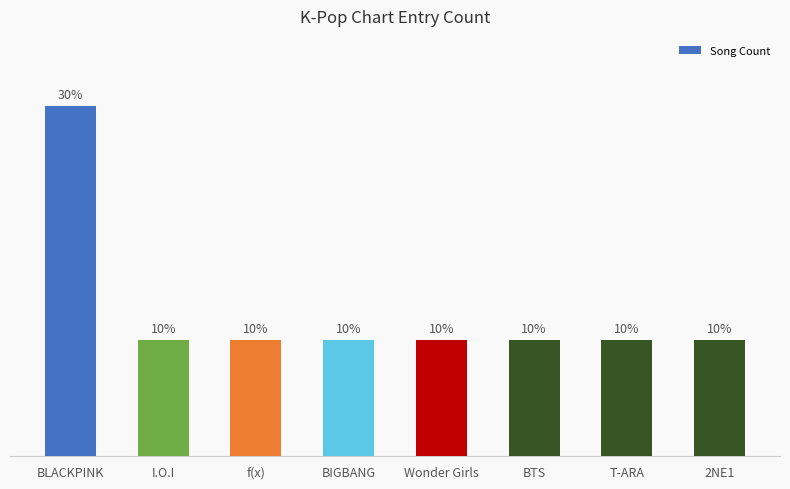

What is the smallest value displayed?

1